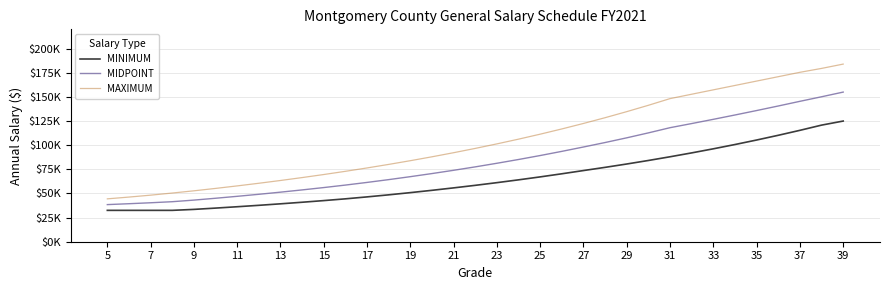

True or false: MINIMUM and MAXIMUM intersect in this chart.

False